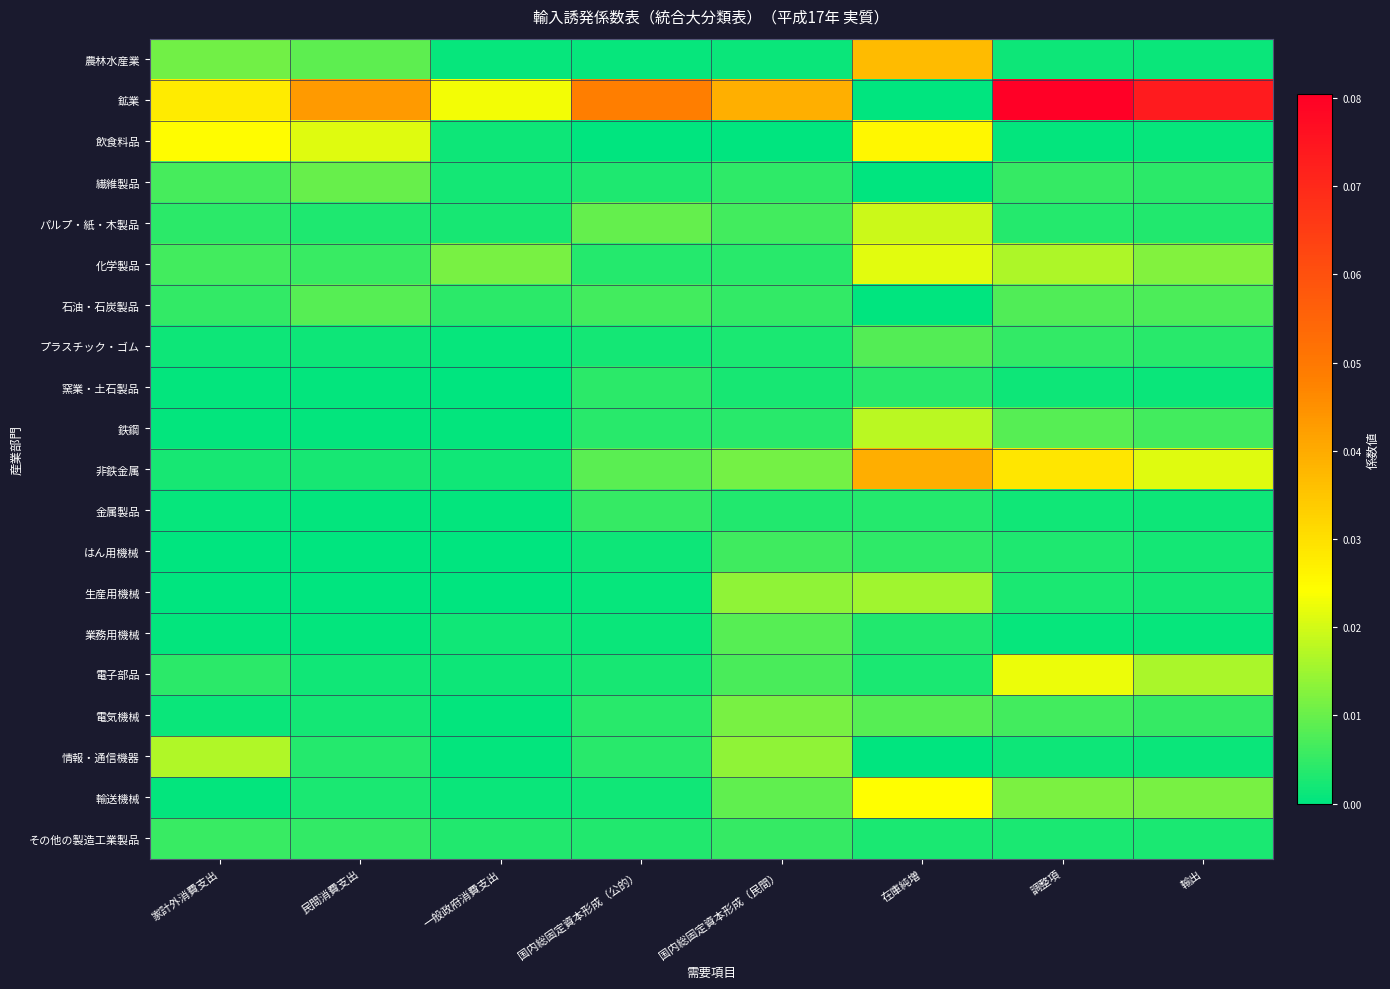

What is the total value across all series at 家計外消費支出?

0.1